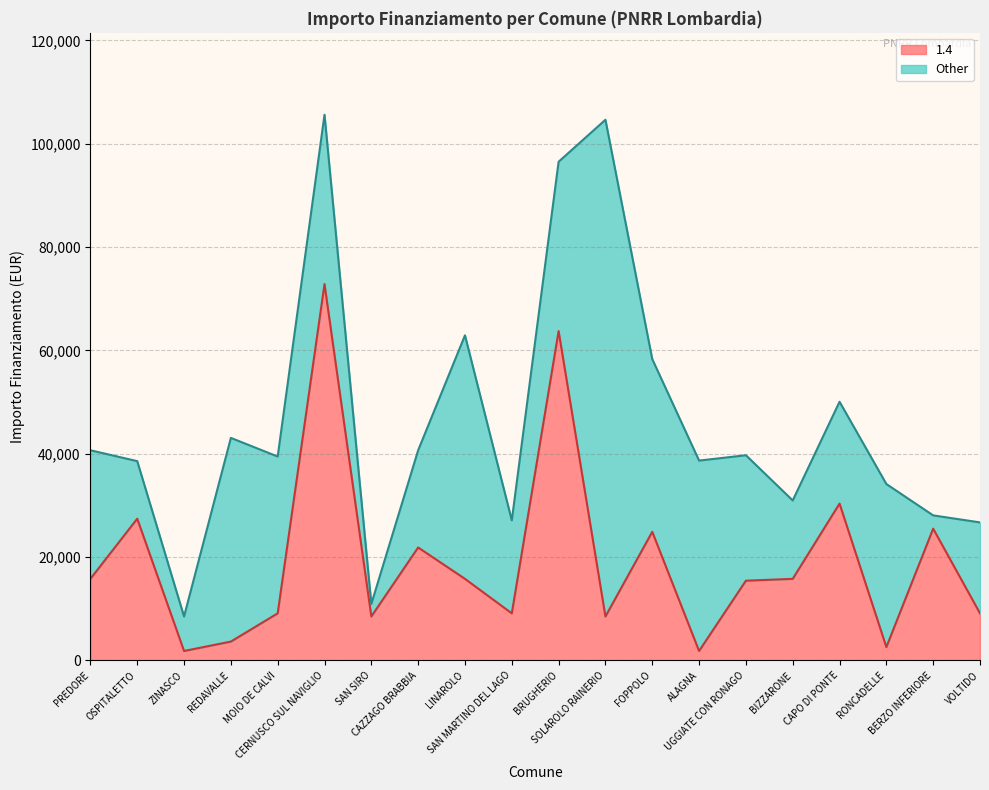

List the labels in order of value, smallest first.

ZINASCO, ALAGNA, RONCADELLE, REDAVALLE, SAN SIRO, SOLAROLO RAINERIO, MOIO DE CALVI, SAN MARTINO DEL LAGO, VOLTIDO, UGGIATE CON RONAGO, PREDORE, LINAROLO, BIZZARONE, CAZZAGO BRABBIA, FOPPOLO, BERZO INFERIORE, OSPITALETTO, CAPO DI PONTE, BRUGHERIO, CERNUSCO SUL NAVIGLIO